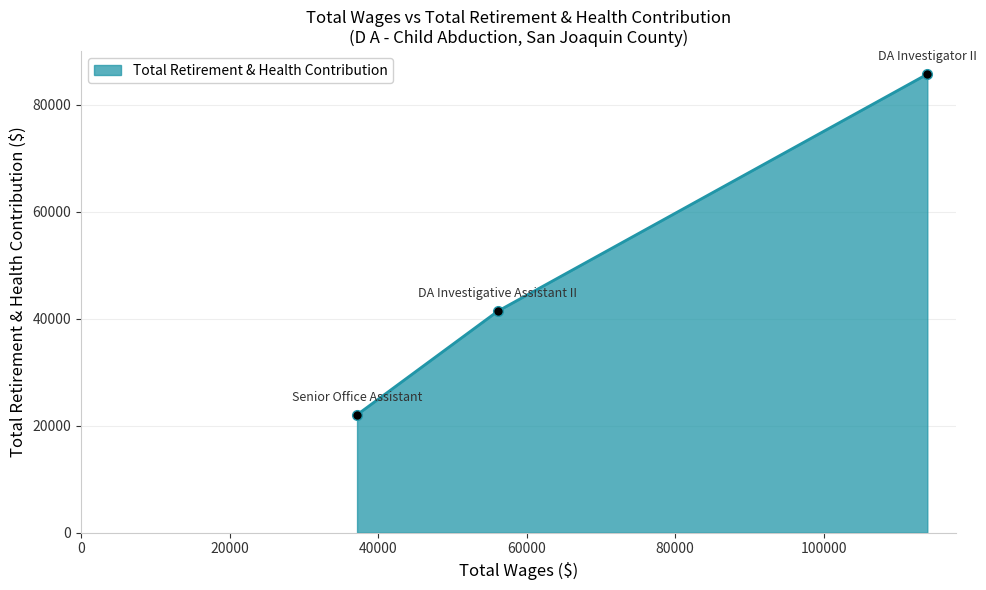

What is the sum of all values?

149230